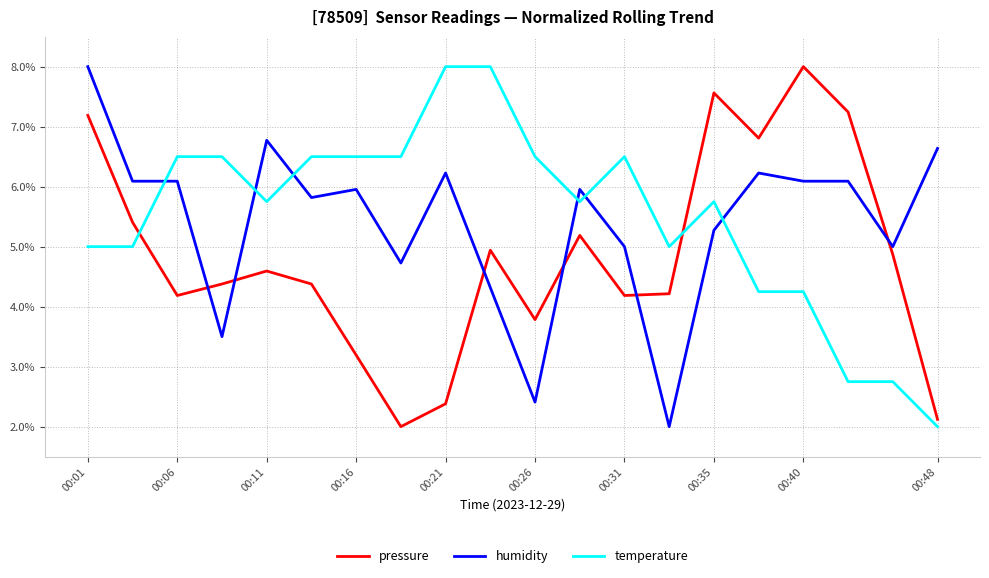

What is the minimum value for temperature?

2.0